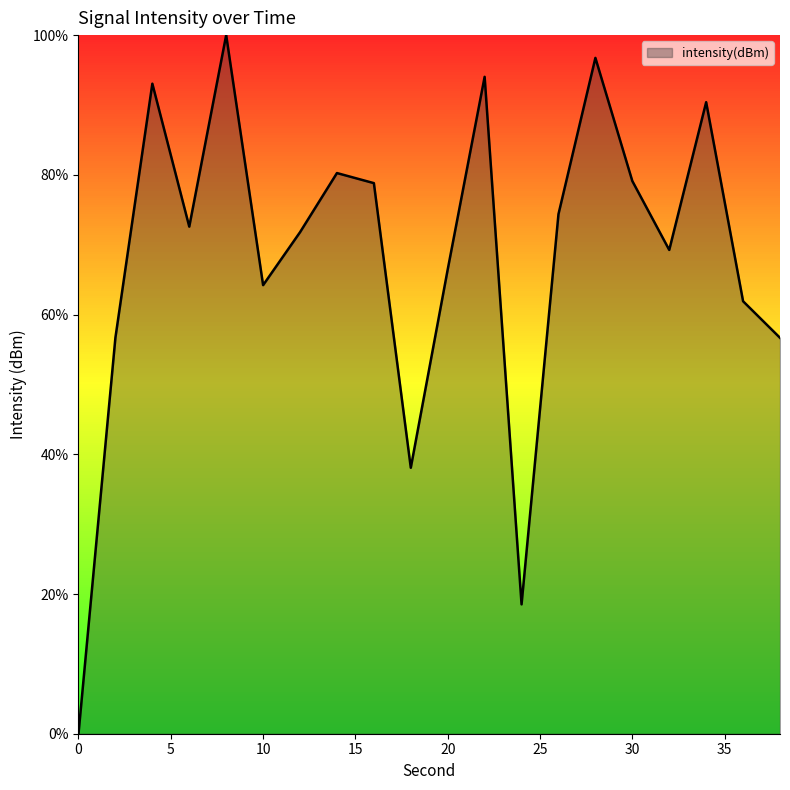

What is the difference between the maximum and minimum values?

100.0